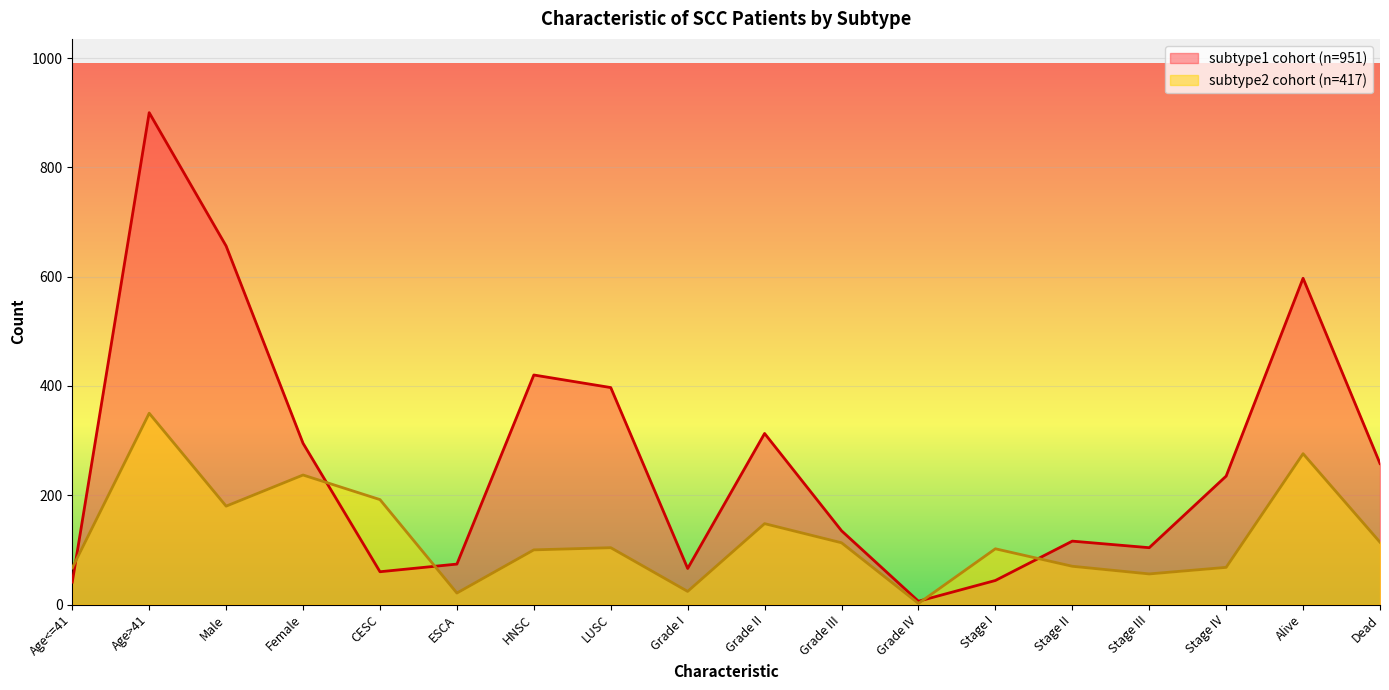

Reading left to right, list all the values displayed in this chart.

subtype1 cohort (n=951): 41	900	656	295	60	74	420	397	66	313	135	6	44	116	104	235	597	258
subtype2 cohort (n=417): 67	350	180	237	192	21	100	104	24	148	113	2	102	70	56	68	276	114